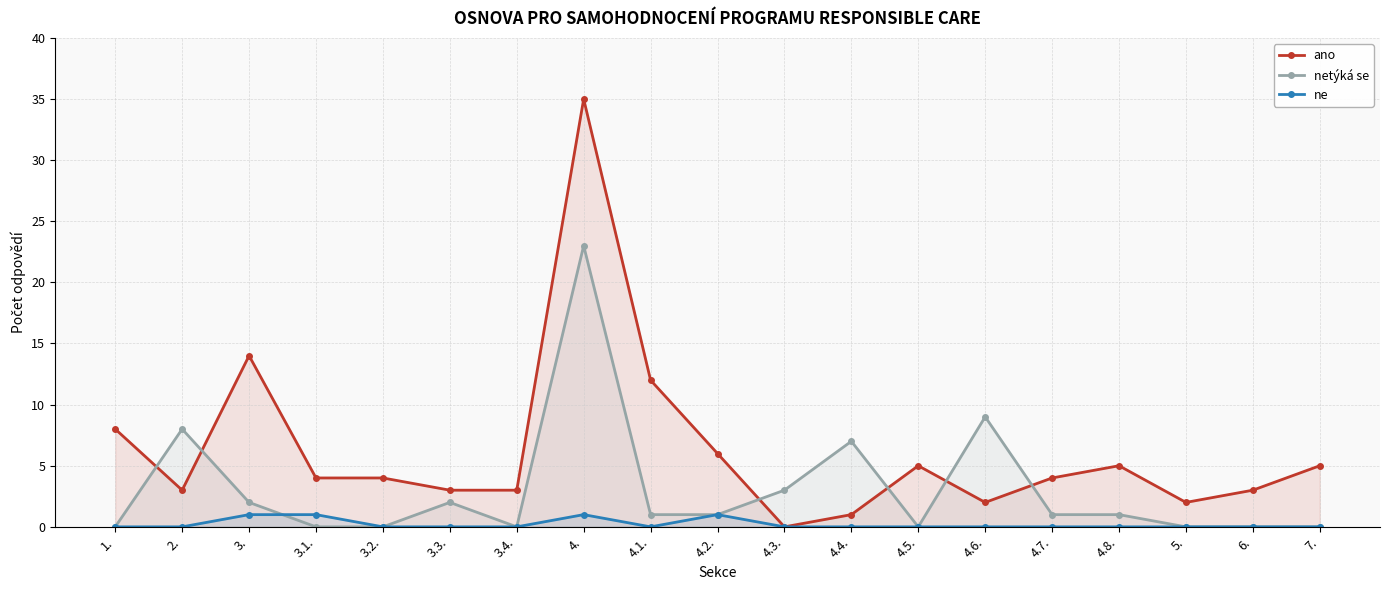

What are all the series names shown in the legend?

ano, netýká se, ne